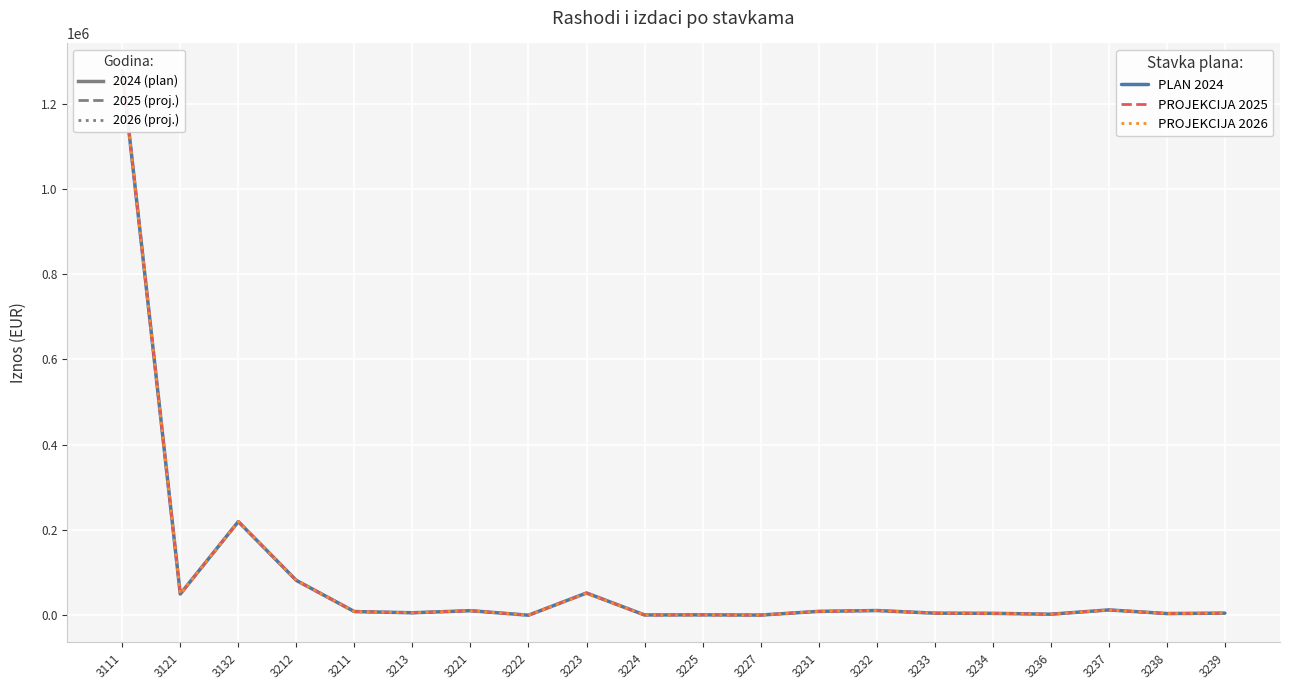

What is the label of the 20th point from the left?

3239